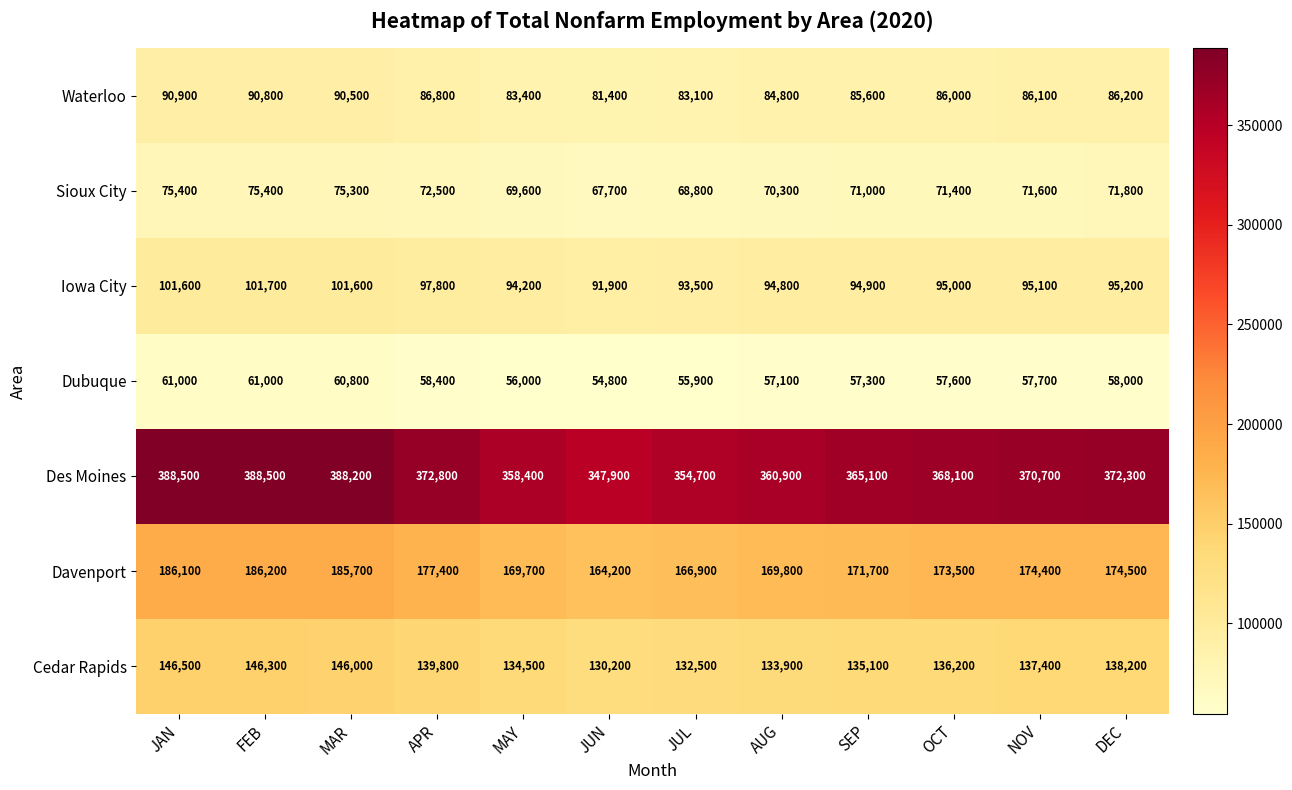

What is the maximum value for Davenport?

186200